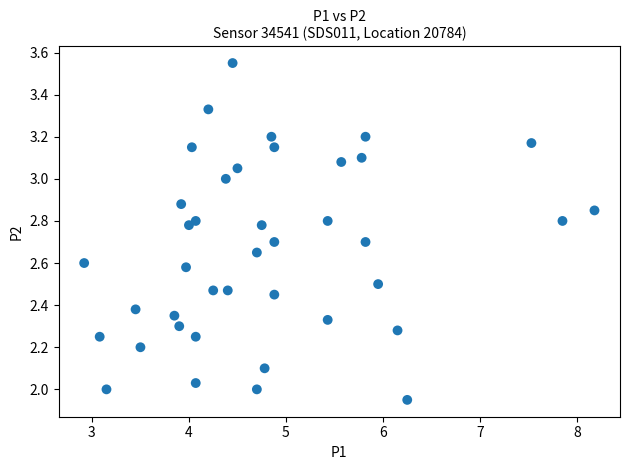

What is the range of X values (max minus min)?

5.3